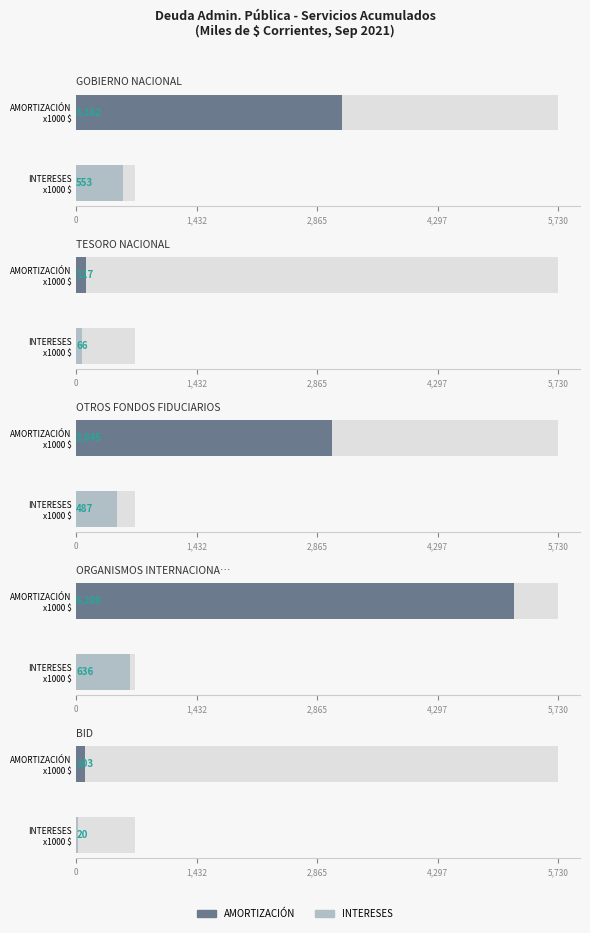

Which has a higher value, TESORO NACIONAL or GOBIERNO NACIONAL?

GOBIERNO NACIONAL